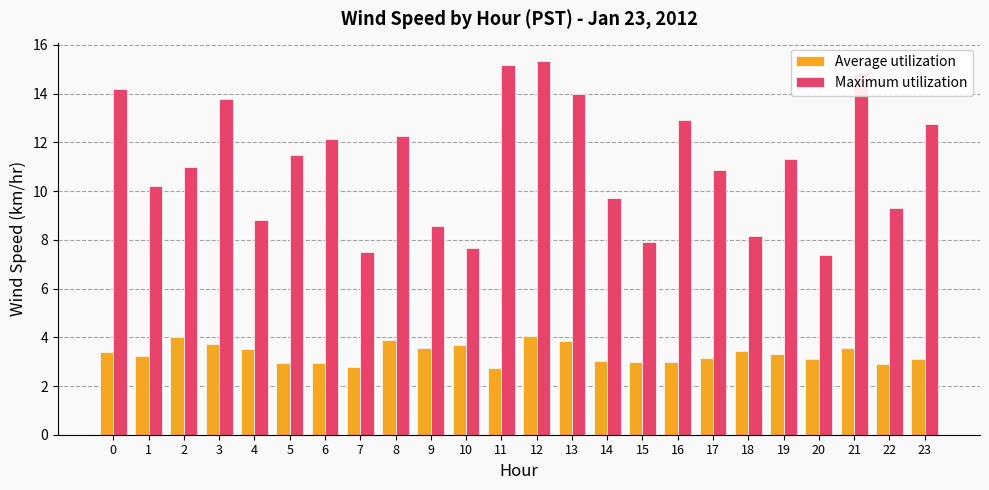

Does the chart contain any negative values?

No